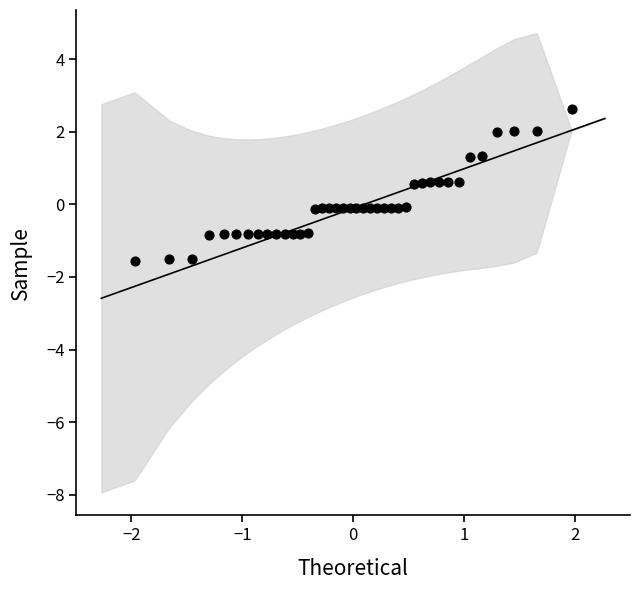

What is the range of Y values (max minus min)?

4.2